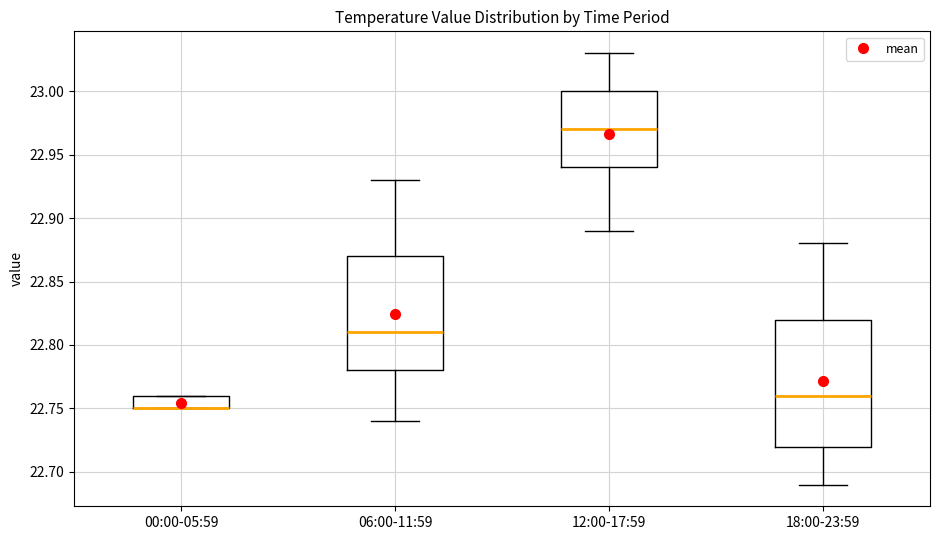

Where does the upper whisker of the box for 18:00-23:59 end on the y-axis? The values are not printed on the chart, so give them approximately, as read against the axis.

22.88